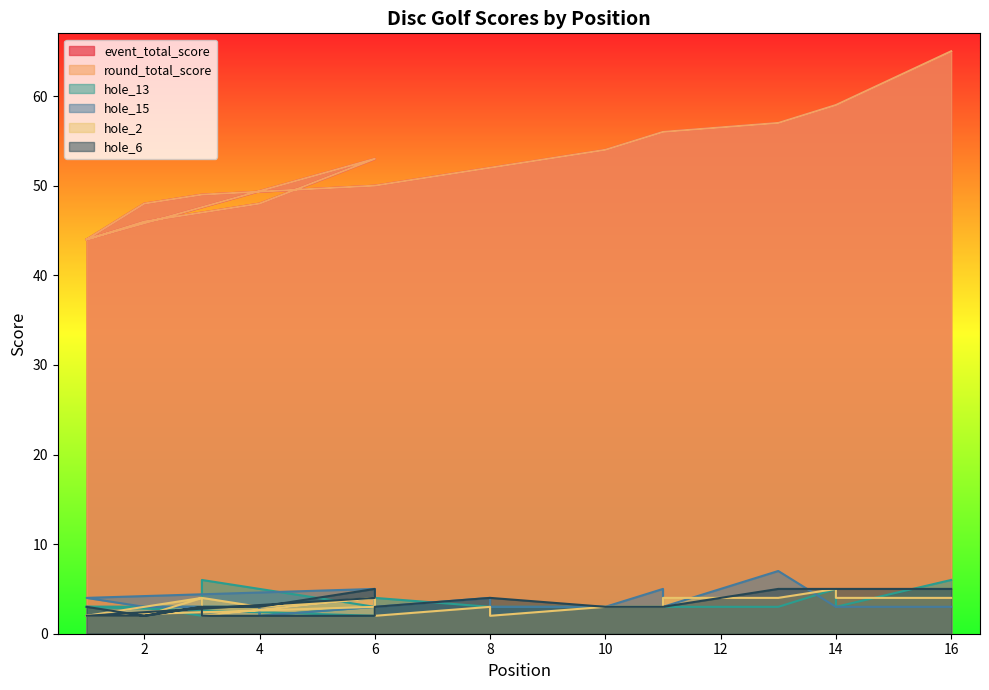

At which category is the sum across all series the highest?

16